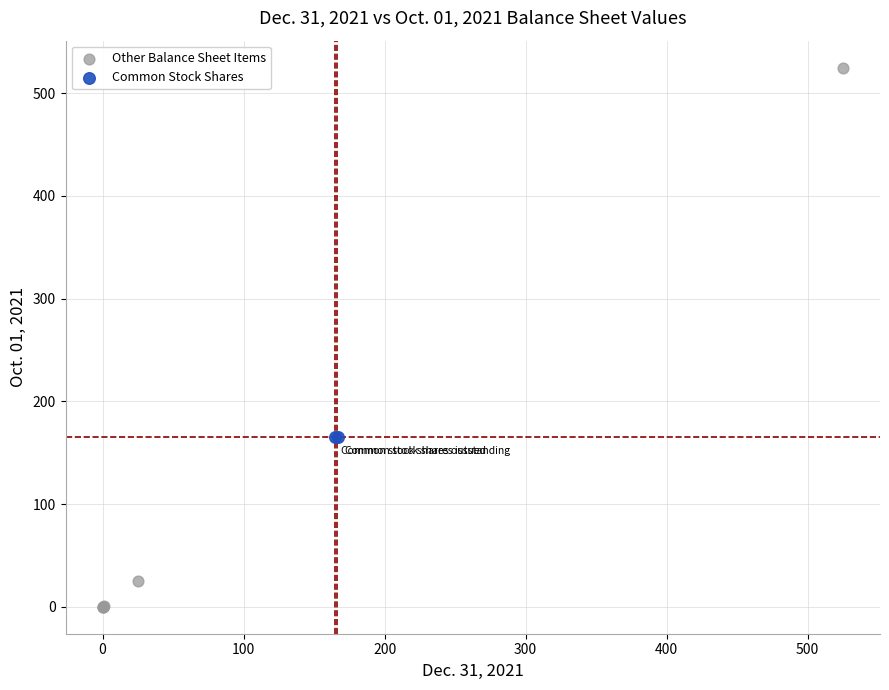

What are all the series names shown in the legend?

Other Balance Sheet Items, Common Stock Shares